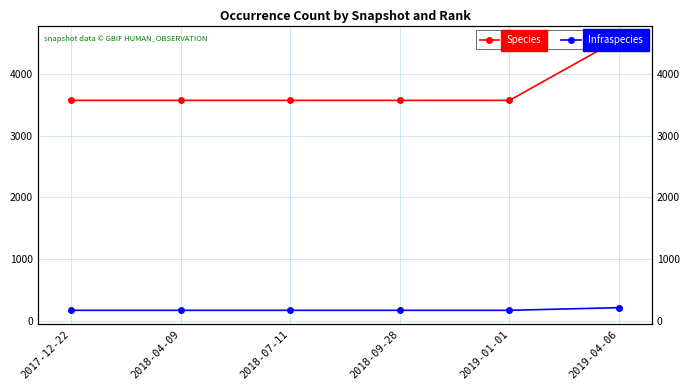

What is the total value across all series at 2017-12-22?

3741